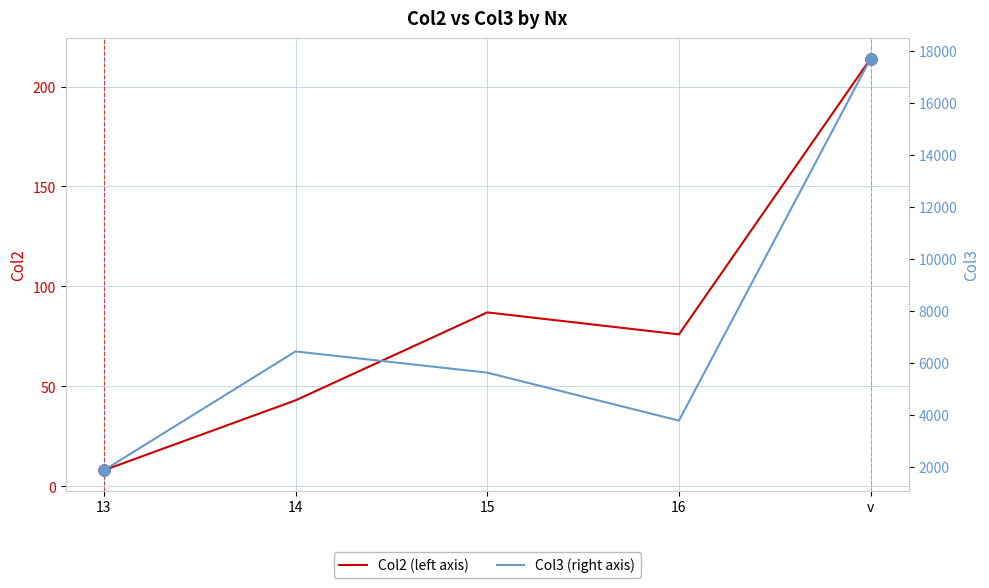

True or false: Col2 (left axis) has a value of 28 at 16.

False